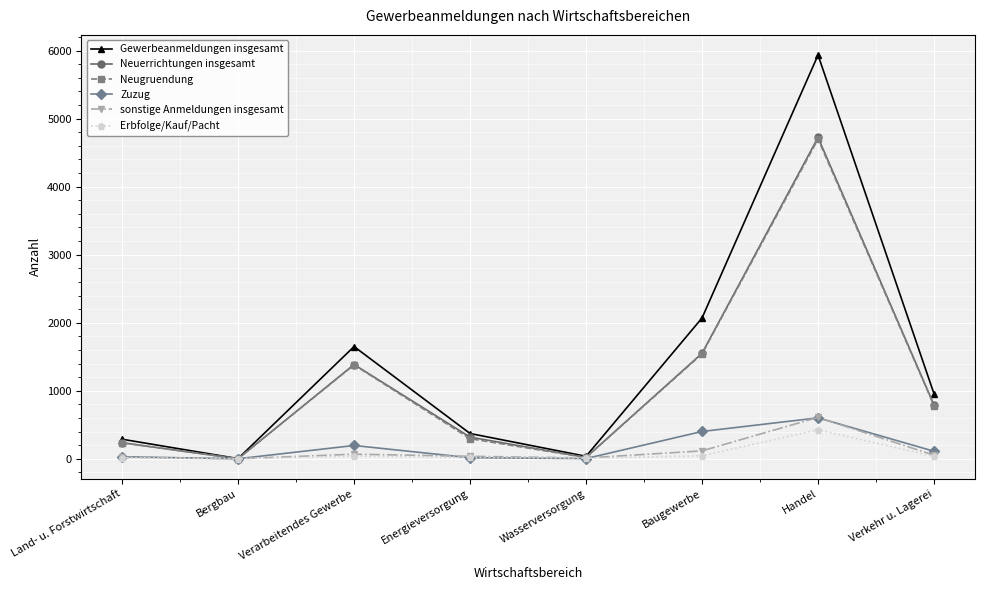

What are all the series names shown in the legend?

Gewerbeanmeldungen insgesamt, Neuerrichtungen insgesamt, Neugruendung, Zuzug, sonstige Anmeldungen insgesamt, Erbfolge/Kauf/Pacht